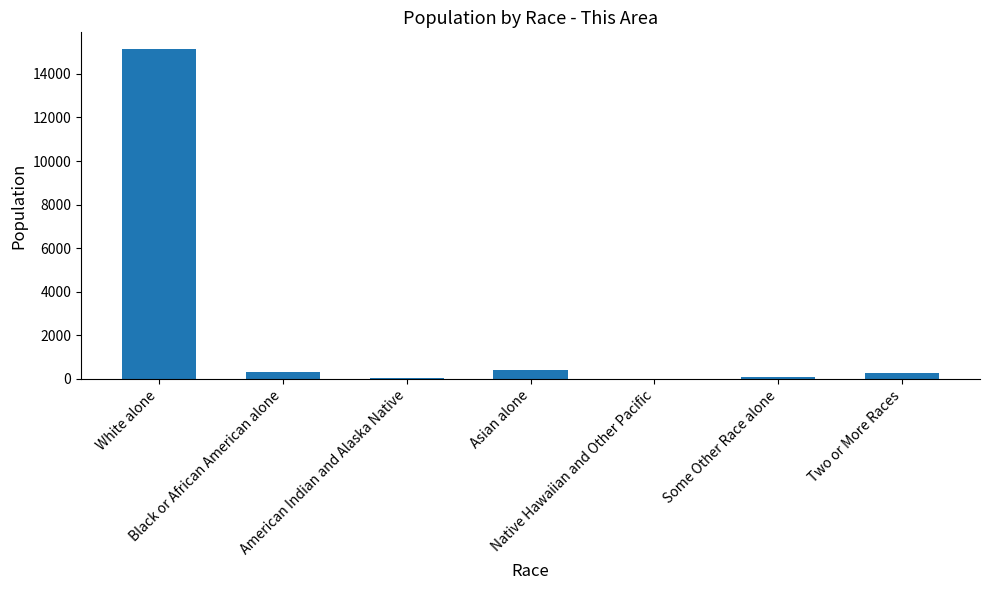

True or false: the data shows 393 at Asian alone.

True